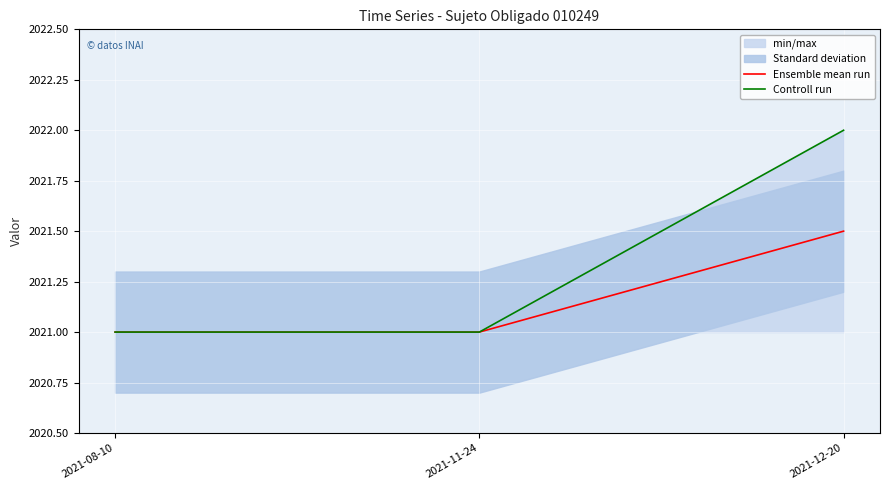

Read the Ensemble mean run value at 2021-12-20.

2021.5